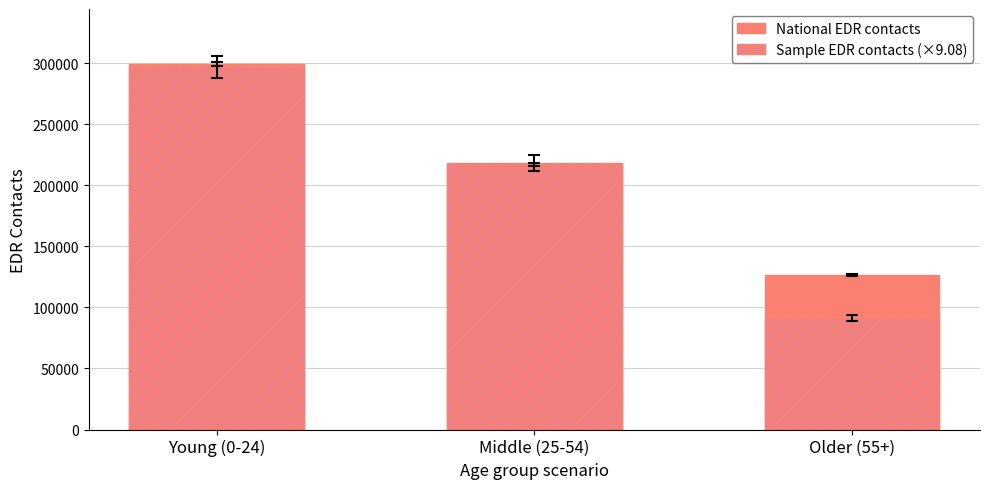

What is the spread (max minus min) of values at Middle (25-54)?

1467.5